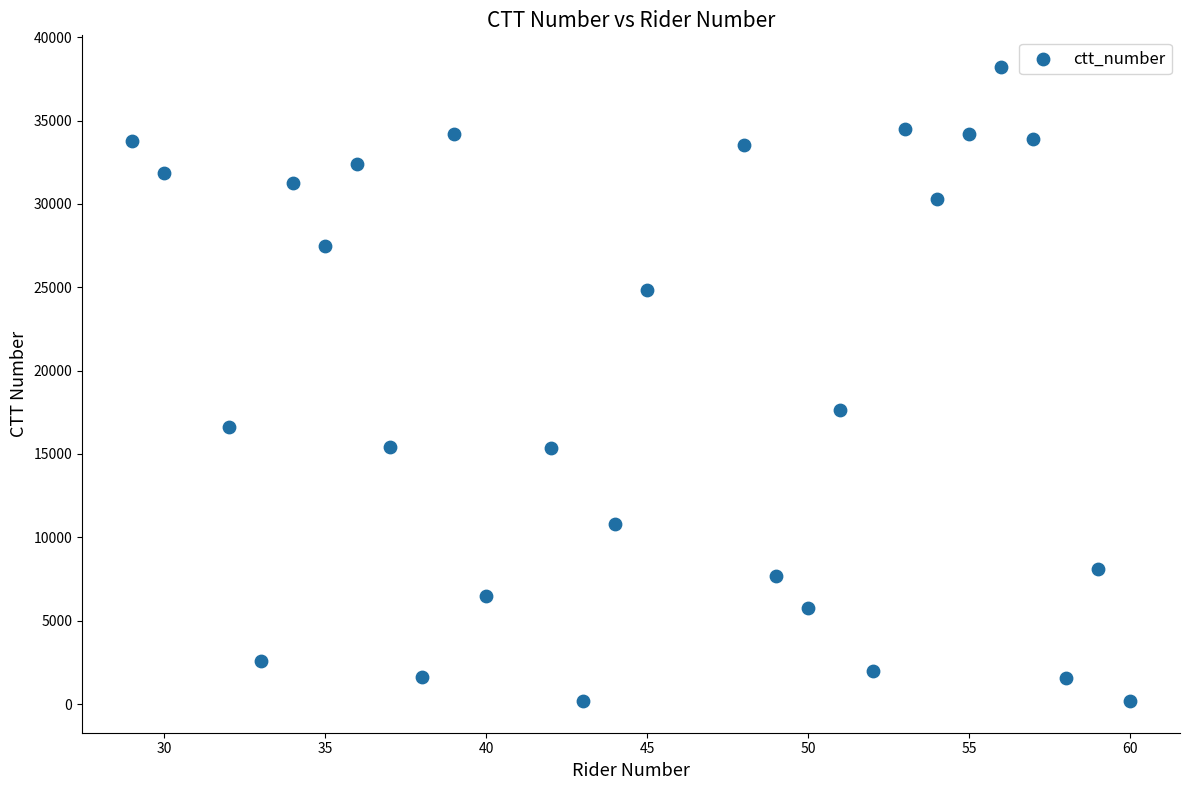

What Y value in the scatter plot is closest to 19194?

17610